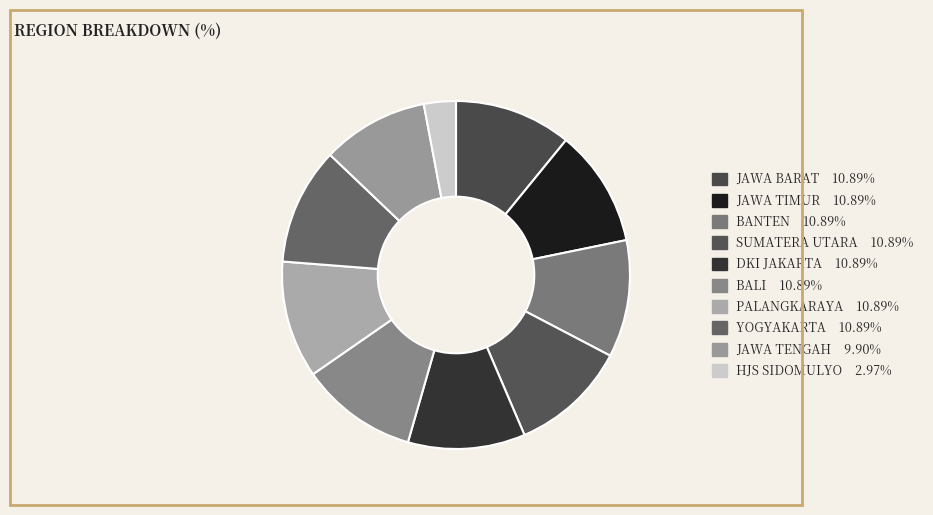

How many slices are in this pie chart?

10